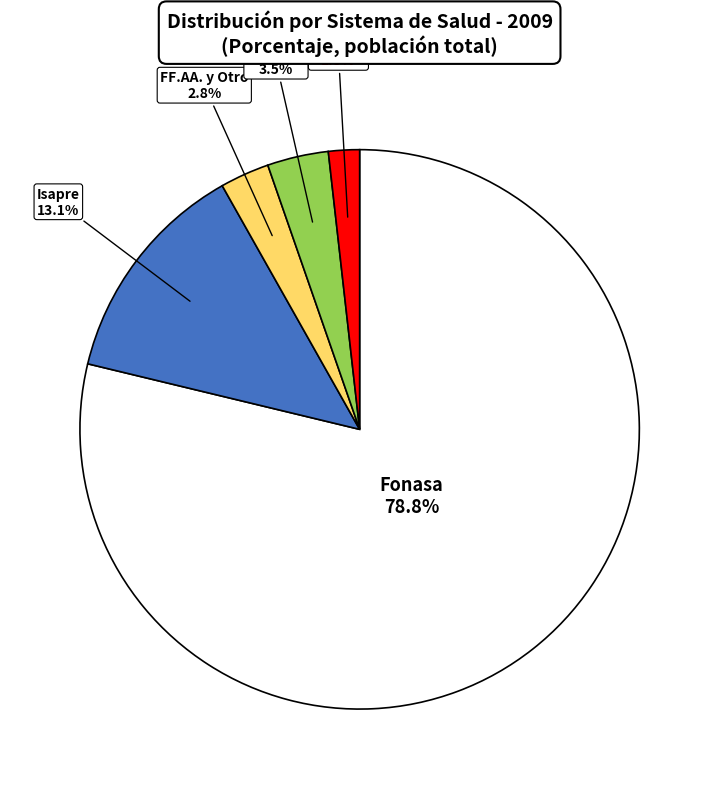

Is there any slice that represents more than half of the pie?

Yes